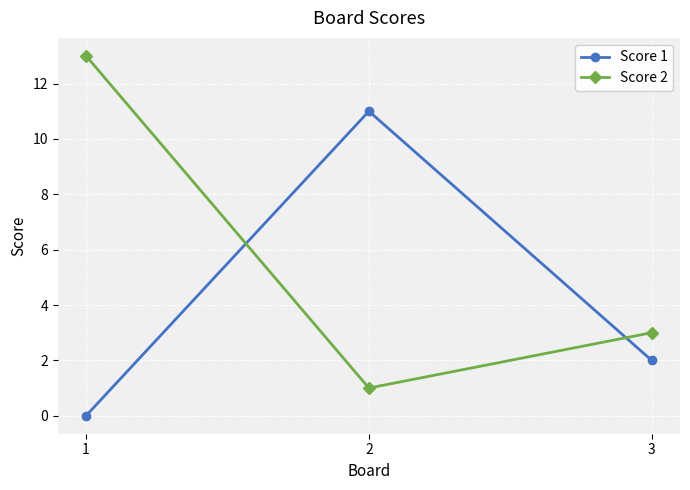

What is the value of the Score 1 point at the 2nd from the left?

11